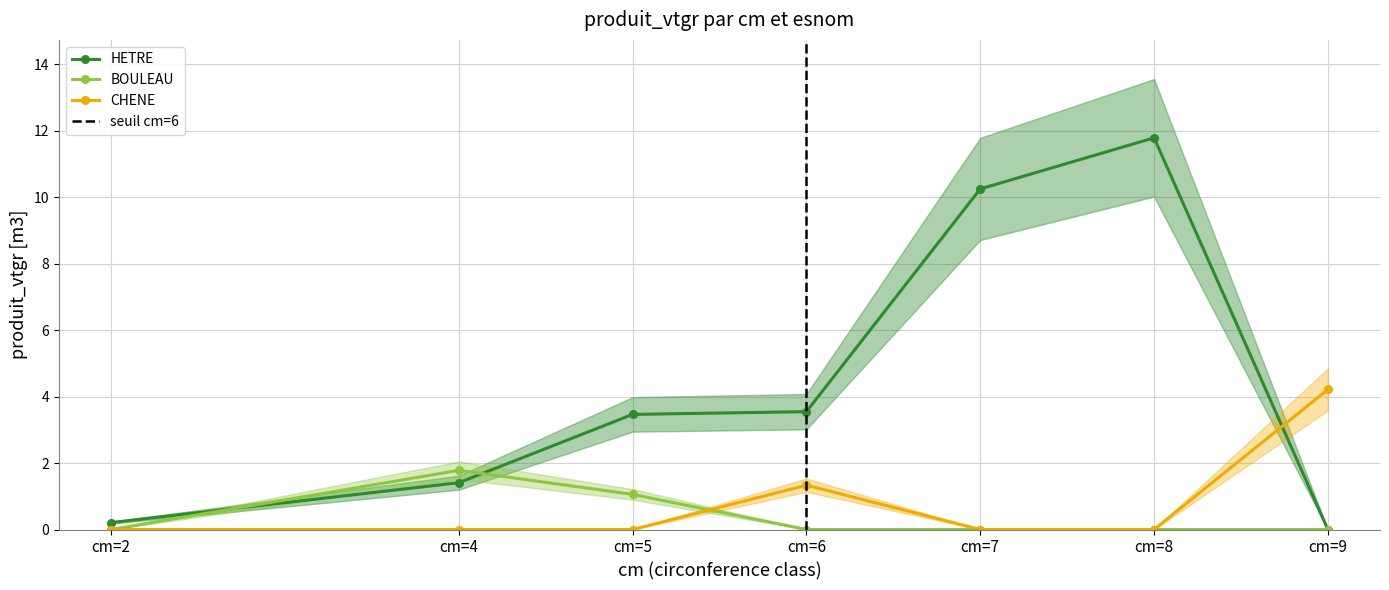

How many lines are shown in the chart?

3